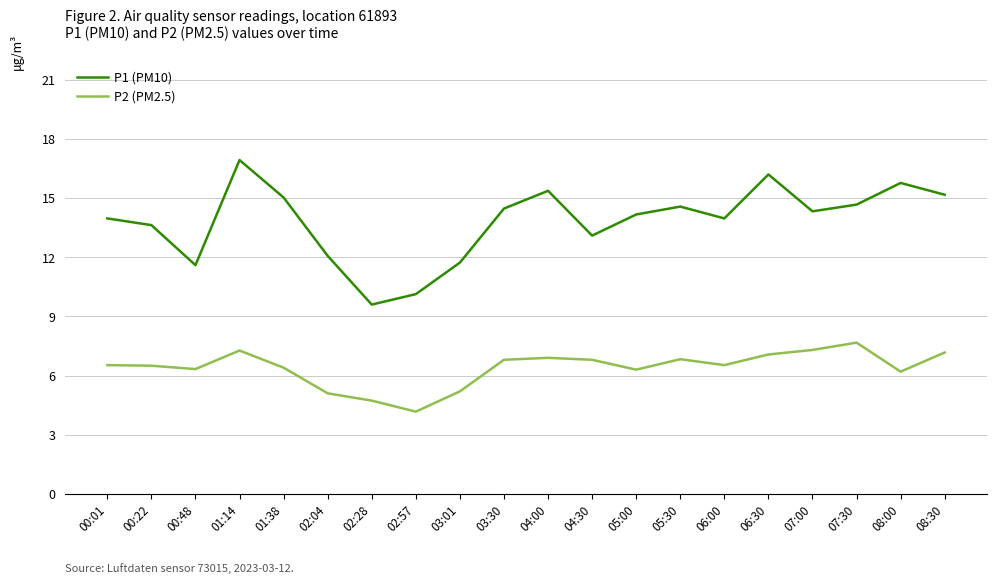

What is the total value across all series at 04:30?

19.9